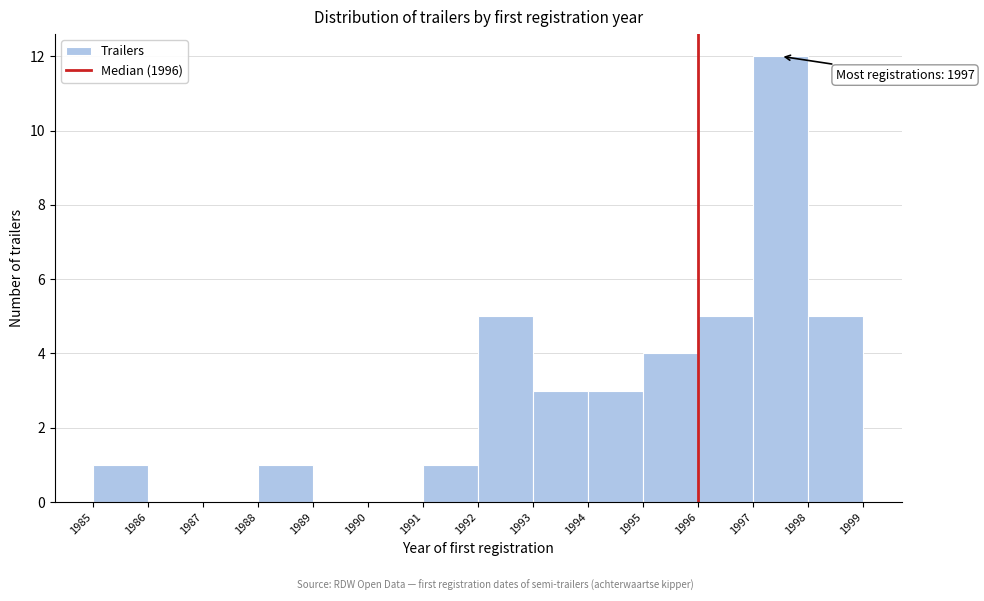

Which range on the x-axis has the tallest bar?

1997 to 1998